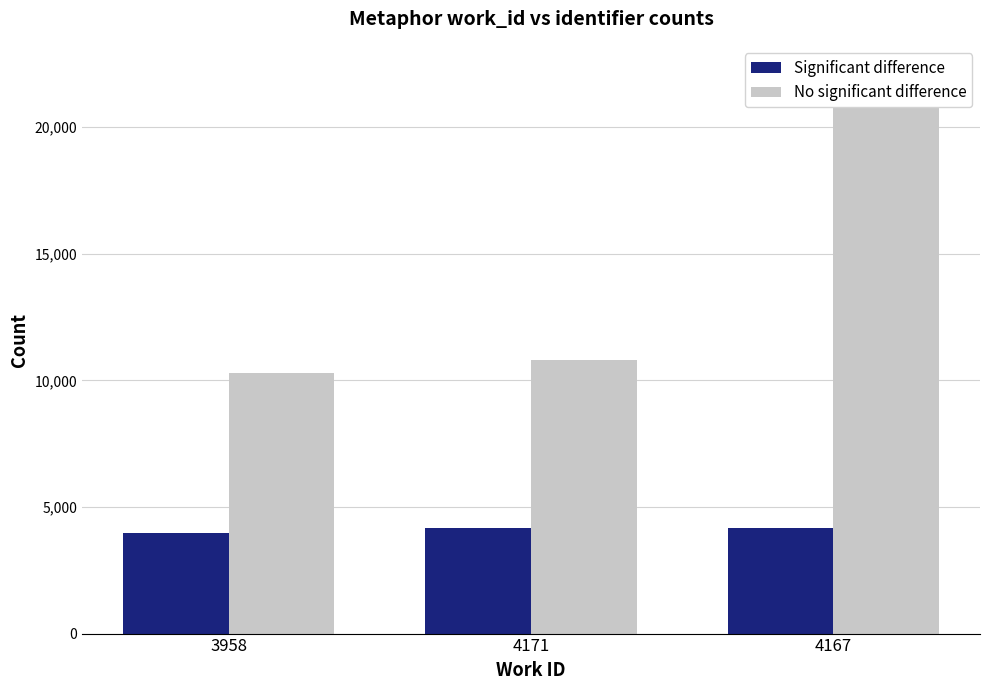

At which category is the sum across all series the highest?

4167